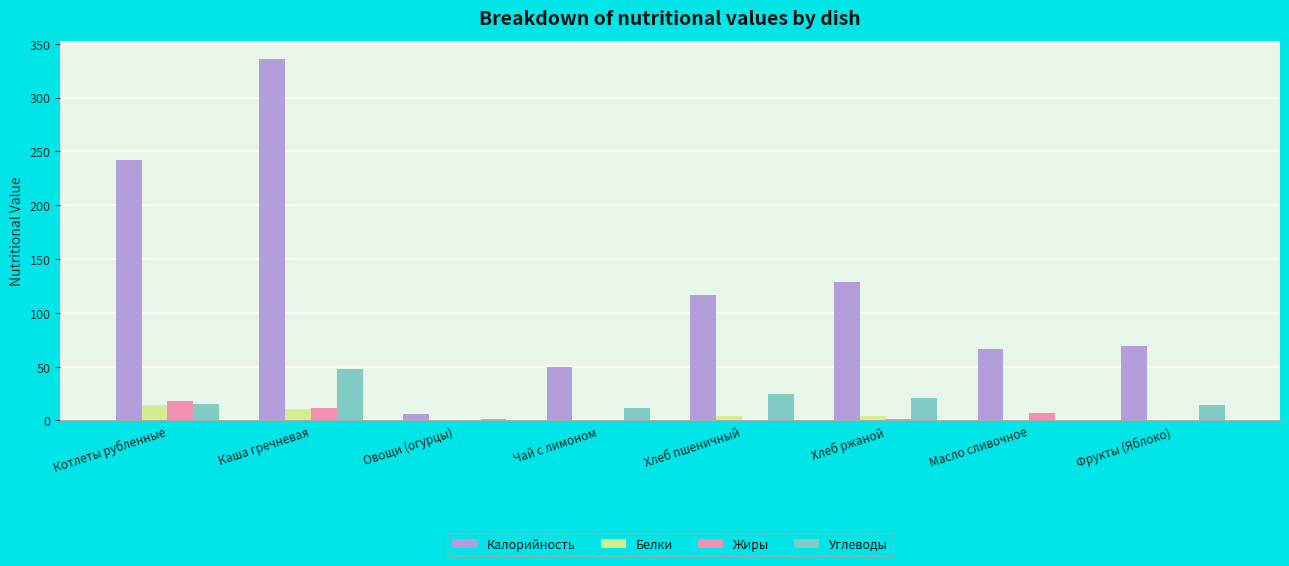

The Углеводы series shows 14.7 at Фрукты (Яблоко). True or false?

True